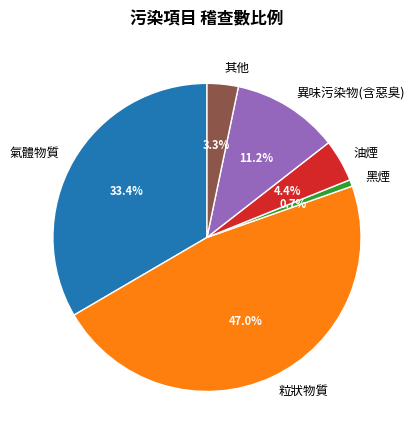

What percentage do 其他 and 異味污染物(含惡臭) together represent?

14.5%